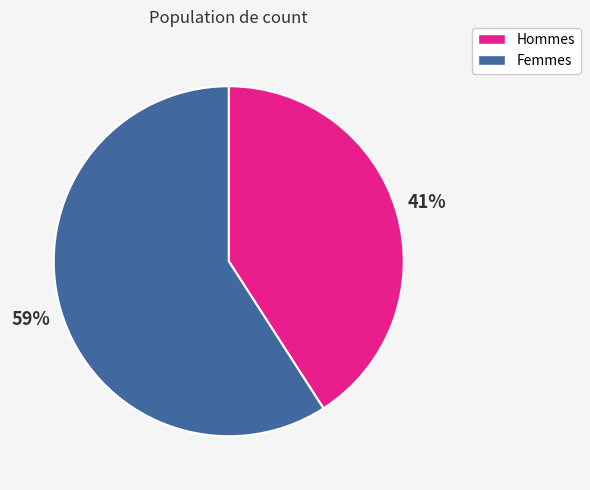

To the nearest percent, what is the average slice percentage?

50%